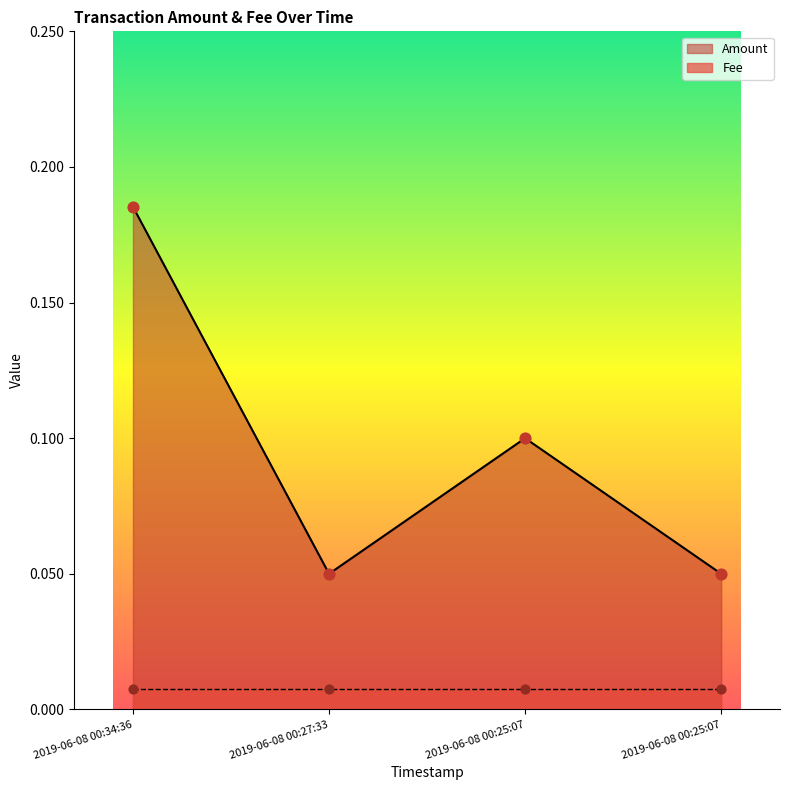

Which has a higher value, 2019-06-08 00:27:33 or 2019-06-08 00:25:07?

2019-06-08 00:25:07